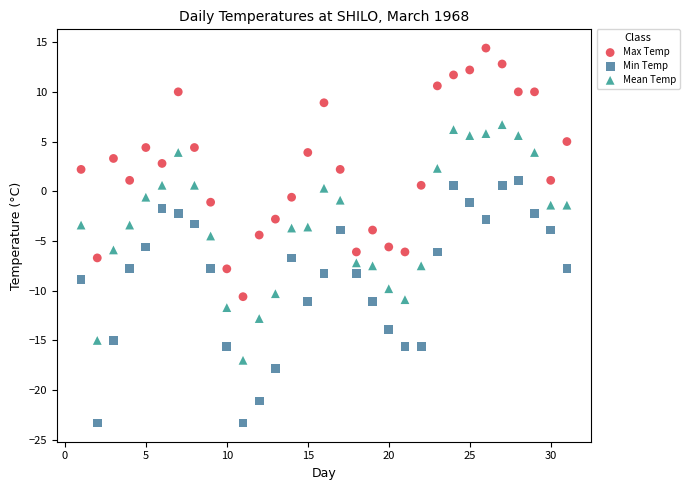

Which series contains the lowest Y value?

Min Temp